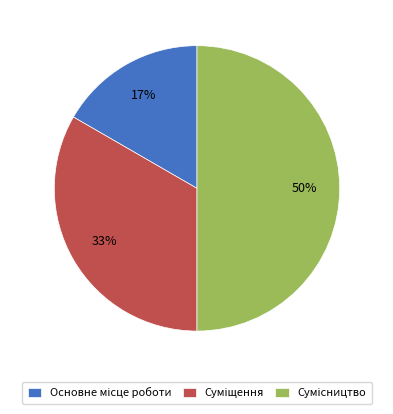

To the nearest percent, what is the difference between the largest and smallest slice percentages?

33%